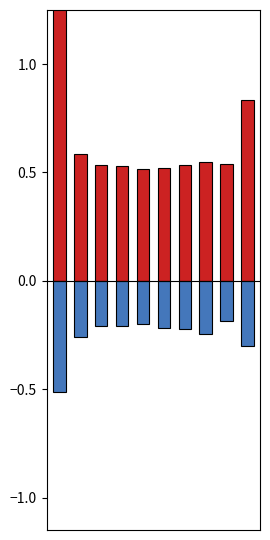

Reading right to left, extract all data points from this chart.

Jan: 9=0.8	8=0.5	7=0.5	6=0.5	5=0.5	4=0.5	3=0.5	2=0.5	1=0.6	0=1.3
Feb: 9=-0.3	8=-0.2	7=-0.2	6=-0.2	5=-0.2	4=-0.2	3=-0.2	2=-0.2	1=-0.3	0=-0.5